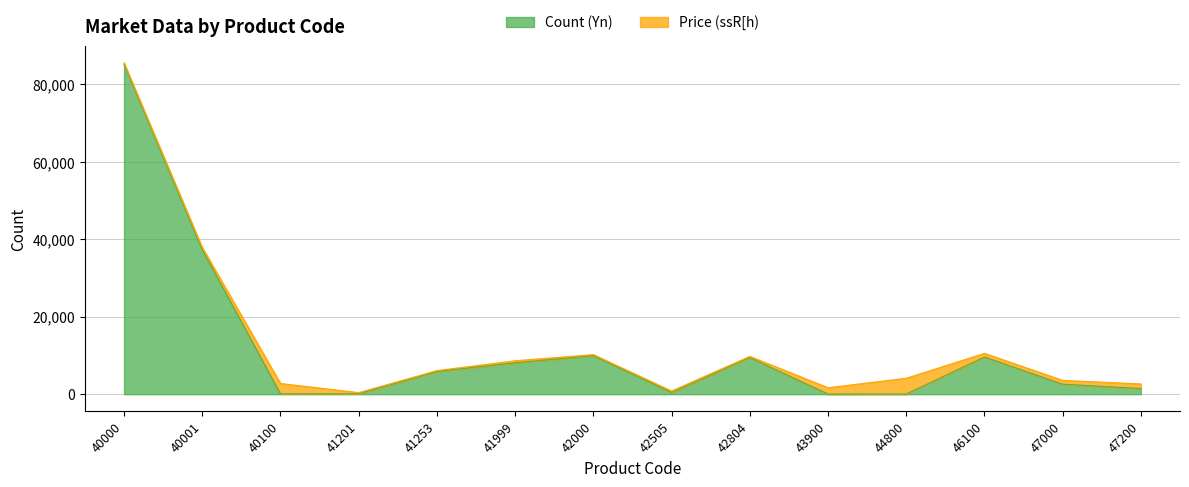

The chart shows a value of 40 at 43900. True or false?

True